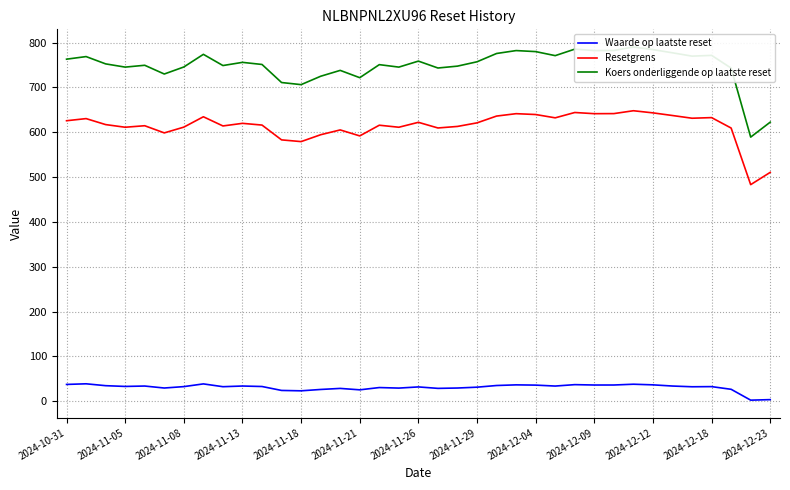

What is the minimum value for Resetgrens?

483.1